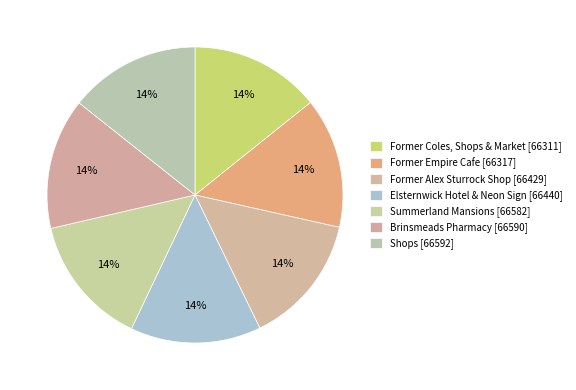

Do Former Empire Cafe and Brinsmeads Pharmacy together represent more than half of the pie?

No